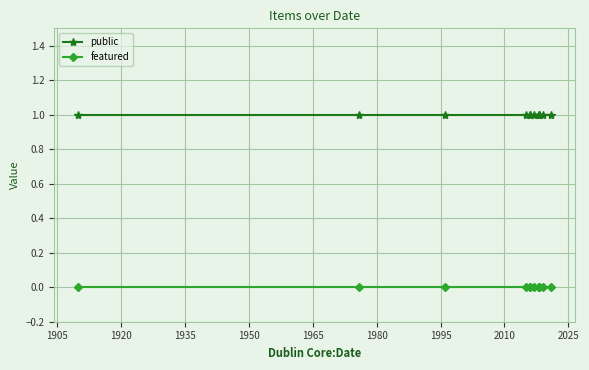

At 1935, list the series in order from smallest to largest.

featured, public